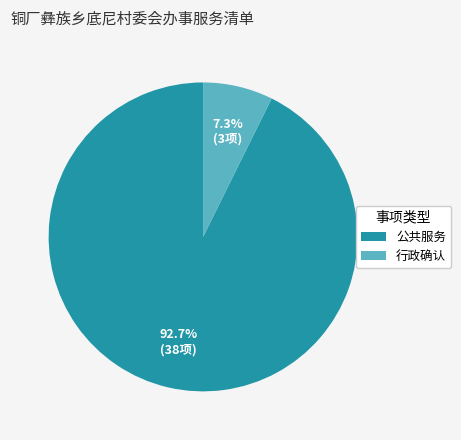

What percentage is NOT represented by 行政确认?

92.7%